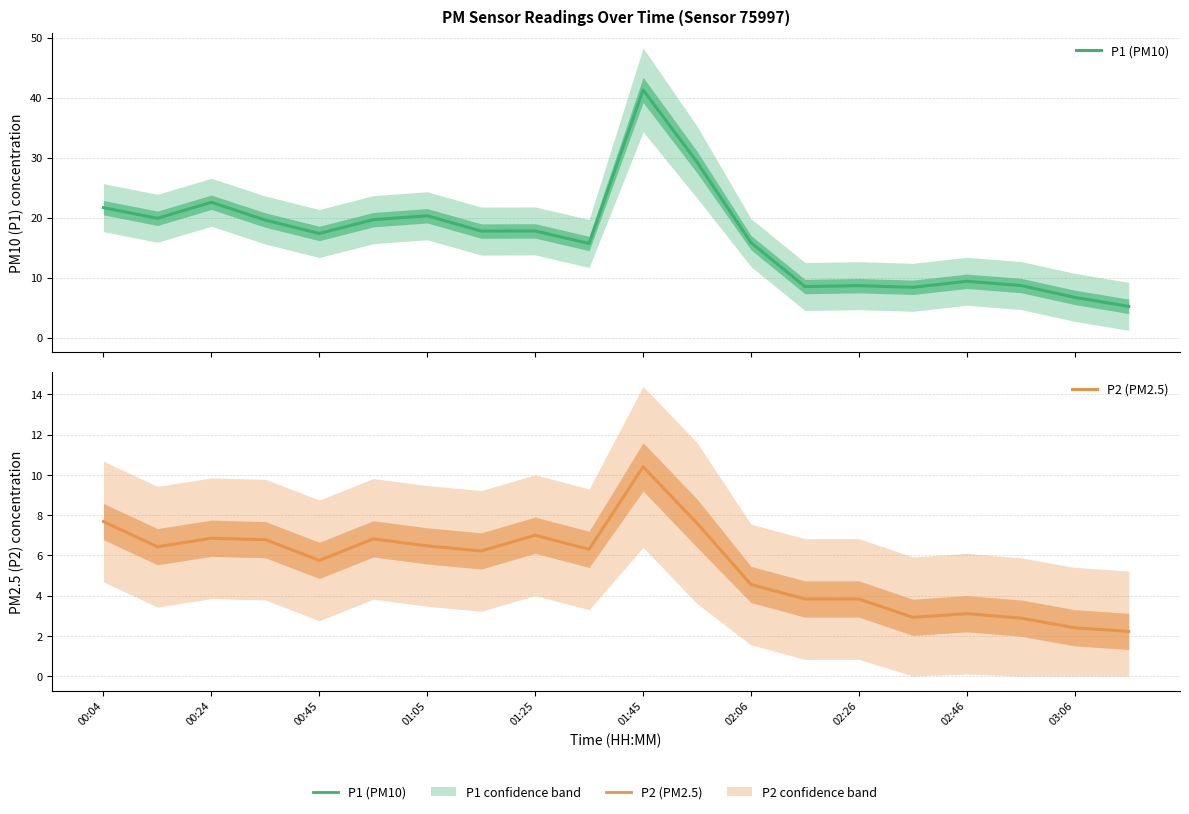

The P2 (PM2.5) series shows 8.6 at 01:05. True or false?

False